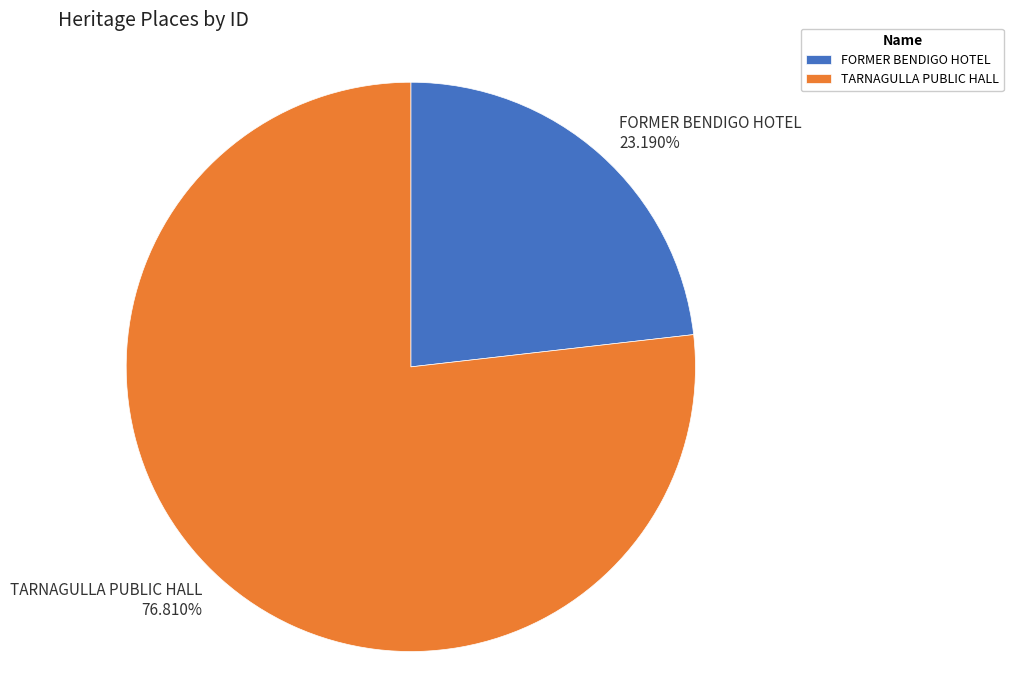

To the nearest percent, what portion does TARNAGULLA PUBLIC HALL represent?

77%